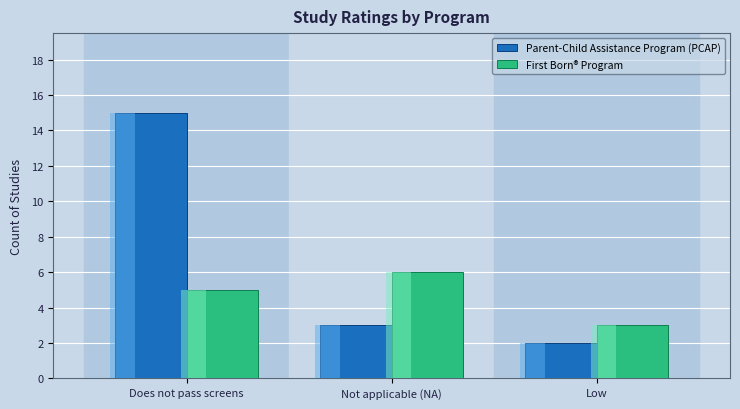

What is the sum of all First Born® Program values?

14